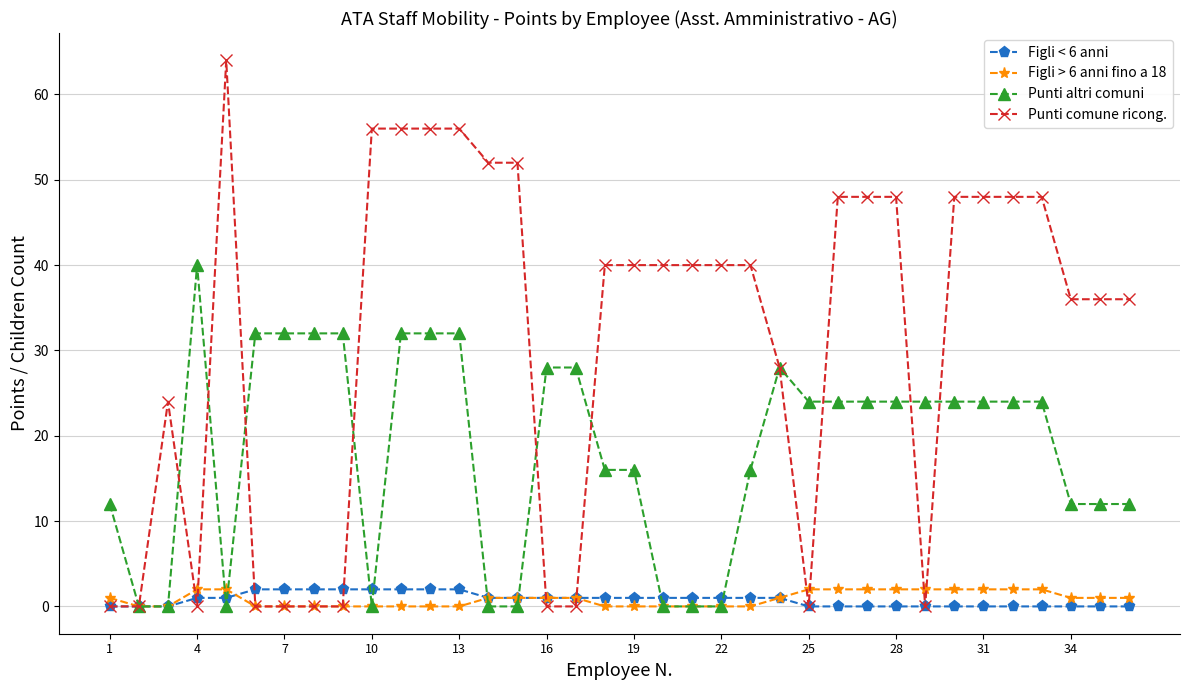

At how many categories does at least one series exceed 38?

21